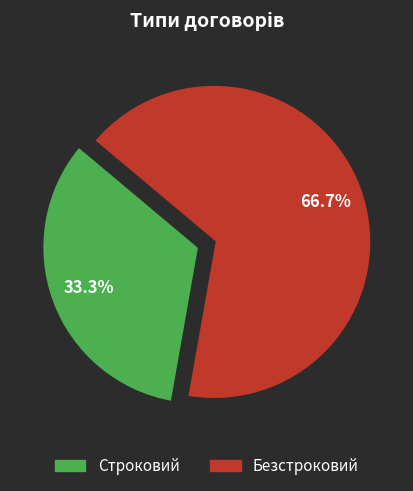

The Строковий slice represents 33% of the pie. True or false?

True